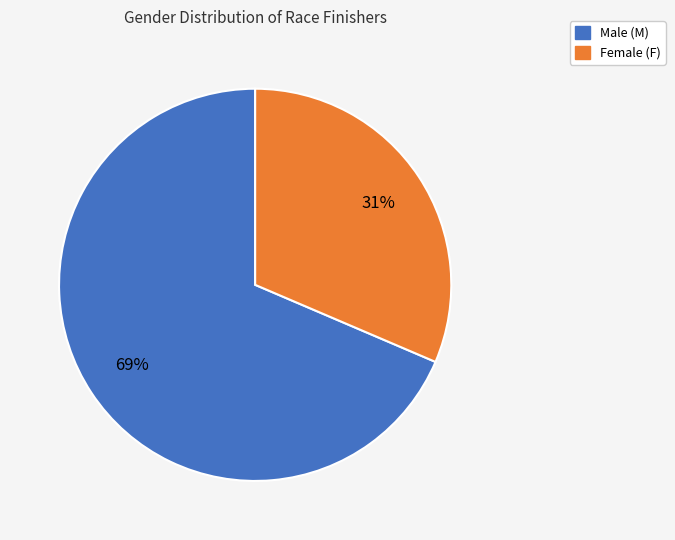

Does any single category account for the majority?

Yes